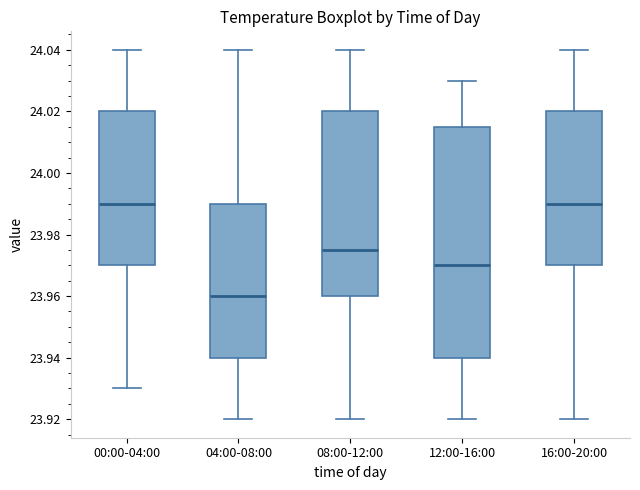

Which box's median line is the lowest?

04:00-08:00